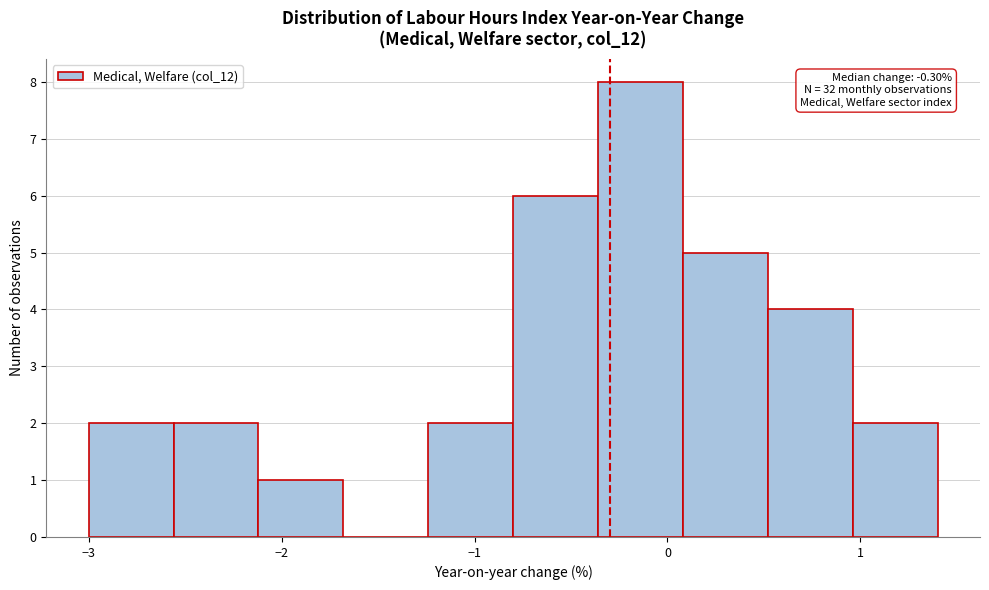

Over which range of the x-axis is the bar tallest?

-0.36 to 0.08